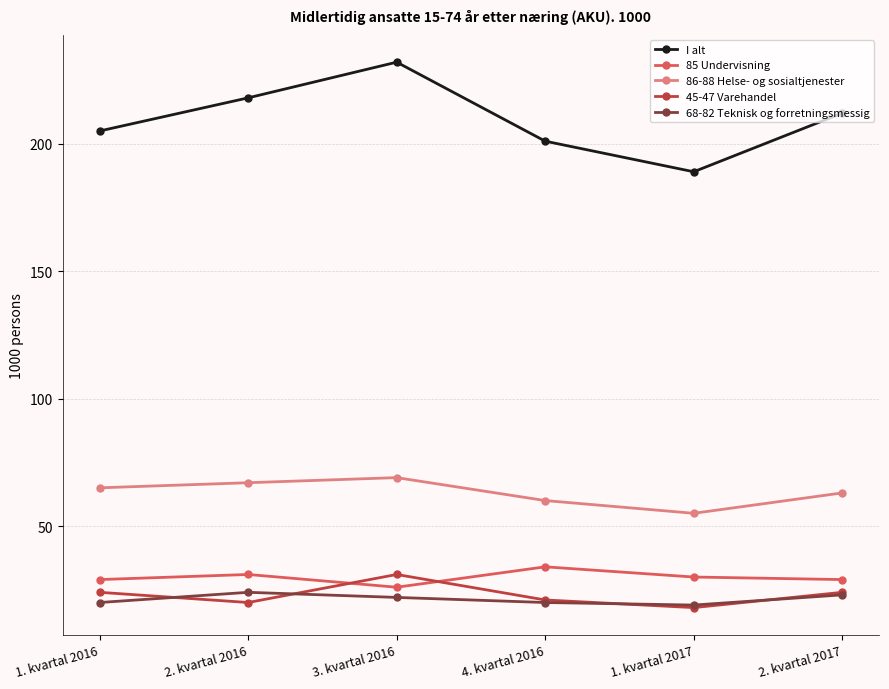

What is the maximum value shown in the chart?

232